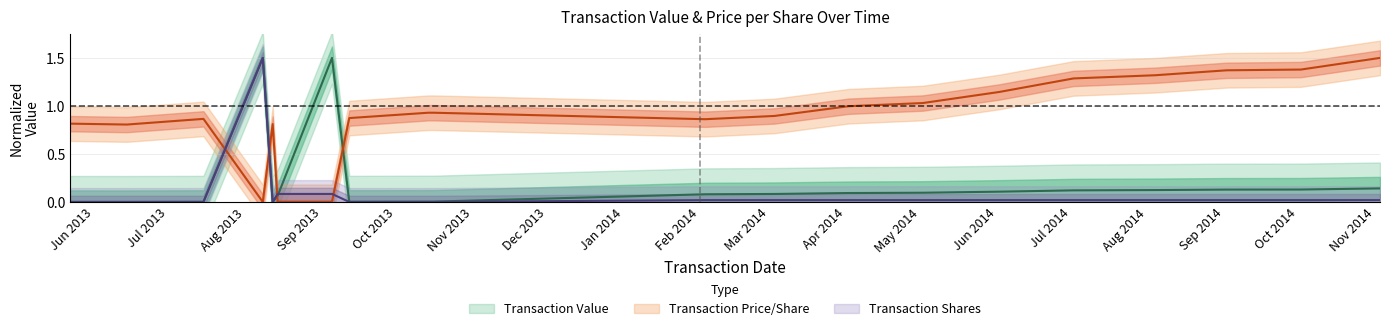

What is the value of the transactionPricePerShare point at the 13th from the left?

1.0